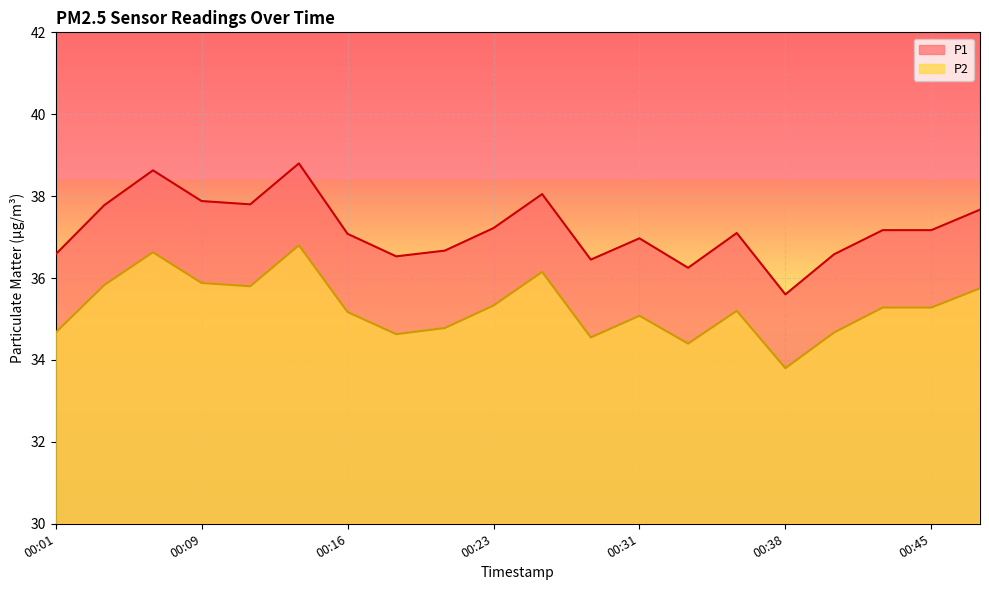

List the series in order of their overall mean, lowest first.

P2, P1